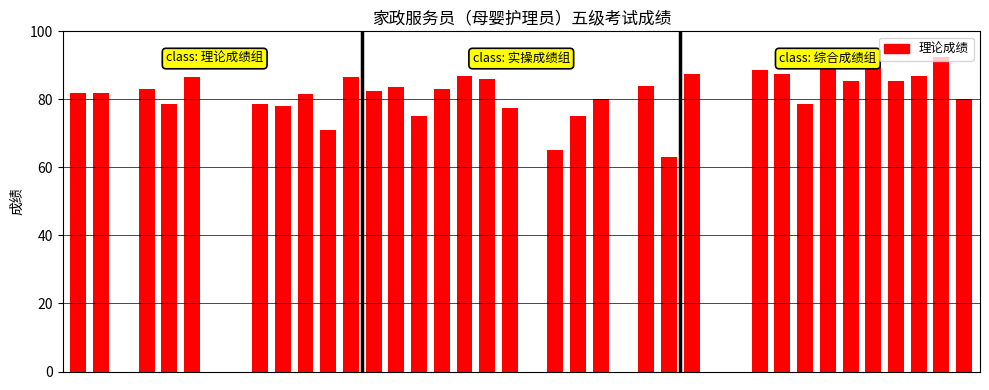

How many categories are shown in the chart?

40